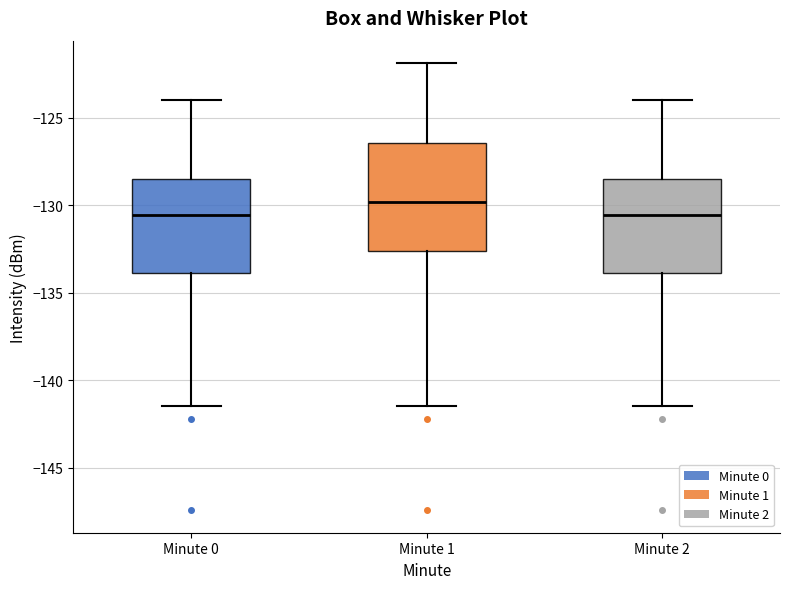

Reading left to right, read every box against the y-axis: the position of its median line, the range the box covers, and the ends of its whiskers. The values are not printed on the chart, so give them approximately, as read against the axis.

Minute 0: median -130.5, box -134.0 to -128.5, whiskers -141.5 to -124.0
Minute 1: median -130.0, box -132.5 to -126.5, whiskers -141.5 to -122.0
Minute 2: median -130.5, box -134.0 to -128.5, whiskers -141.5 to -124.0